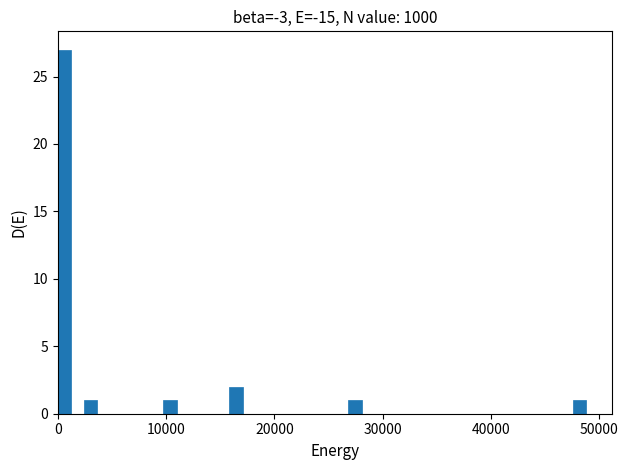

Read against the x-axis, roughly where is the centre of the tallest bar?

1000